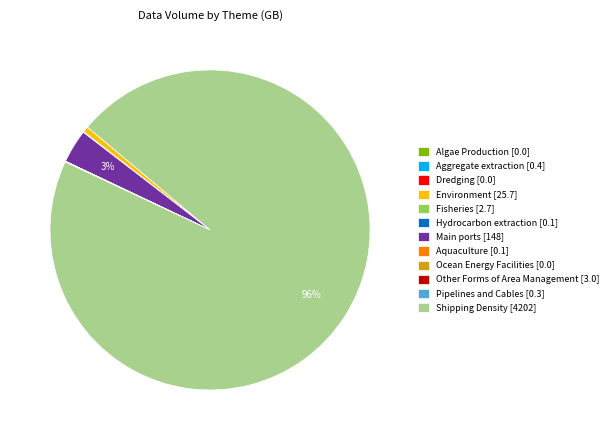

To the nearest percent, what is the average slice percentage?

8%